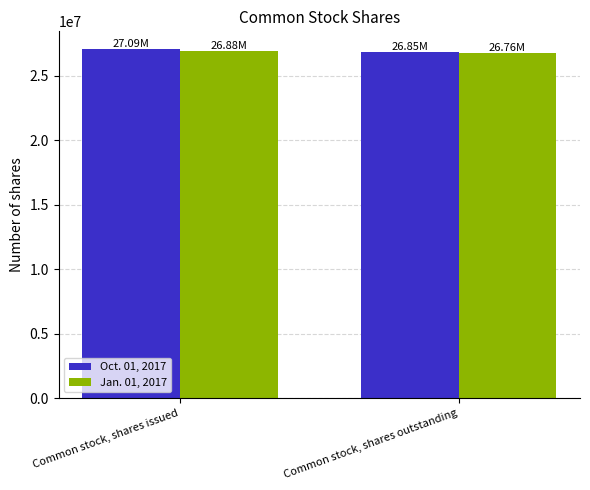

What is the total value across all series at Common stock, shares issued?

53972439